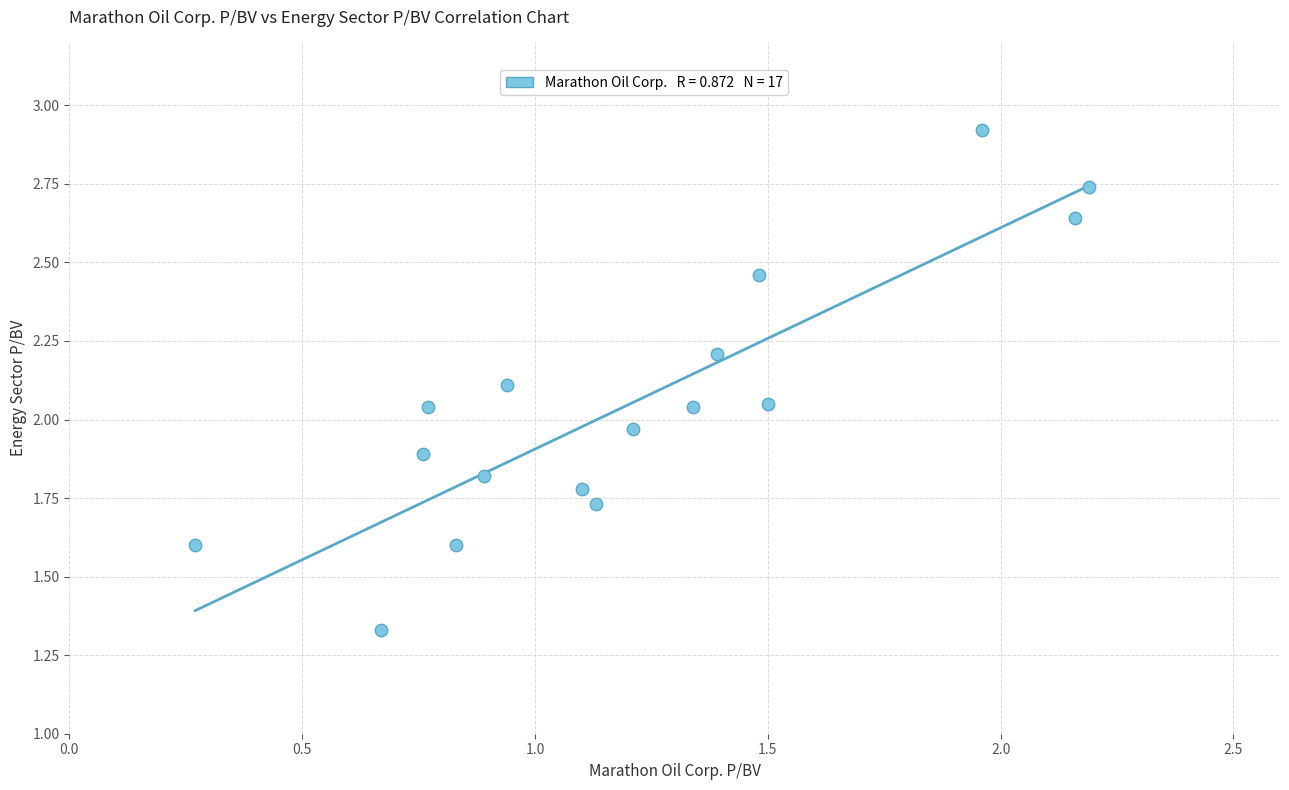

What is the range of X values (max minus min)?

1.9